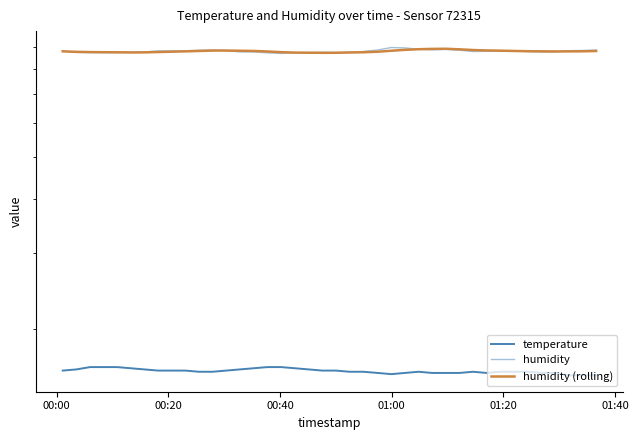

How many lines are shown in the chart?

3